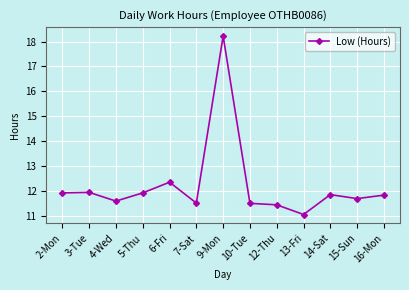

At which label is the value closest to 14?

6-Fri